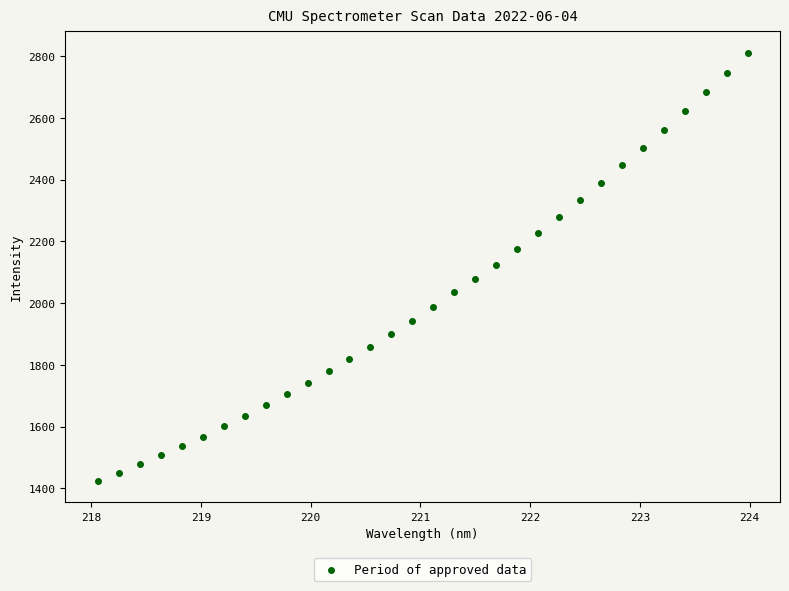

What is the range of Y values (max minus min)?

1387.0